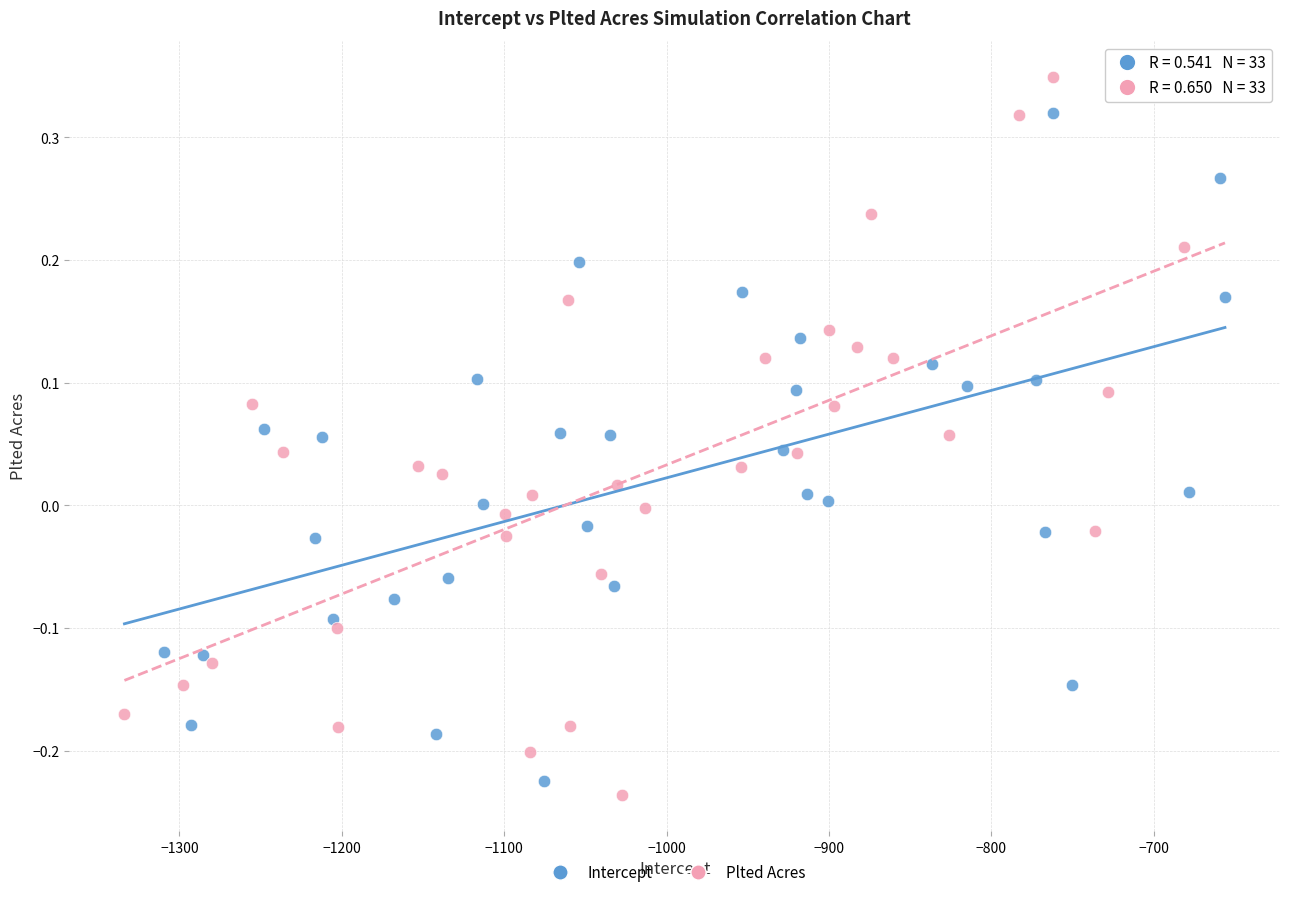

Which series reaches the maximum Y coordinate?

Plted Acres